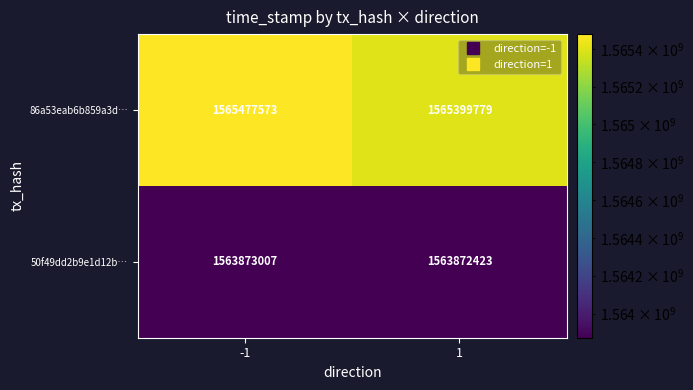

What is the average value of the 50f49dd2b9e1d12b… series?

1563872715